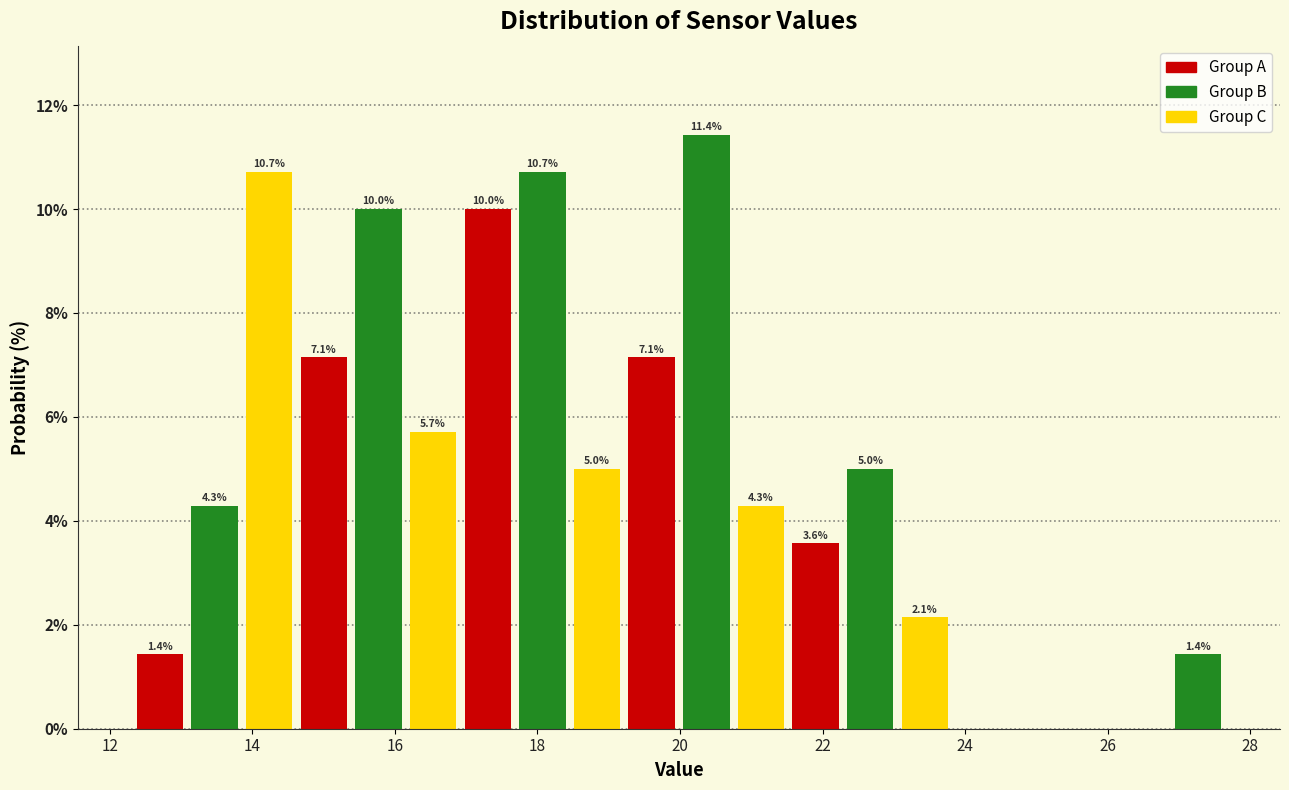

Read against the x-axis, roughly where is the centre of the tallest bar?

20.4